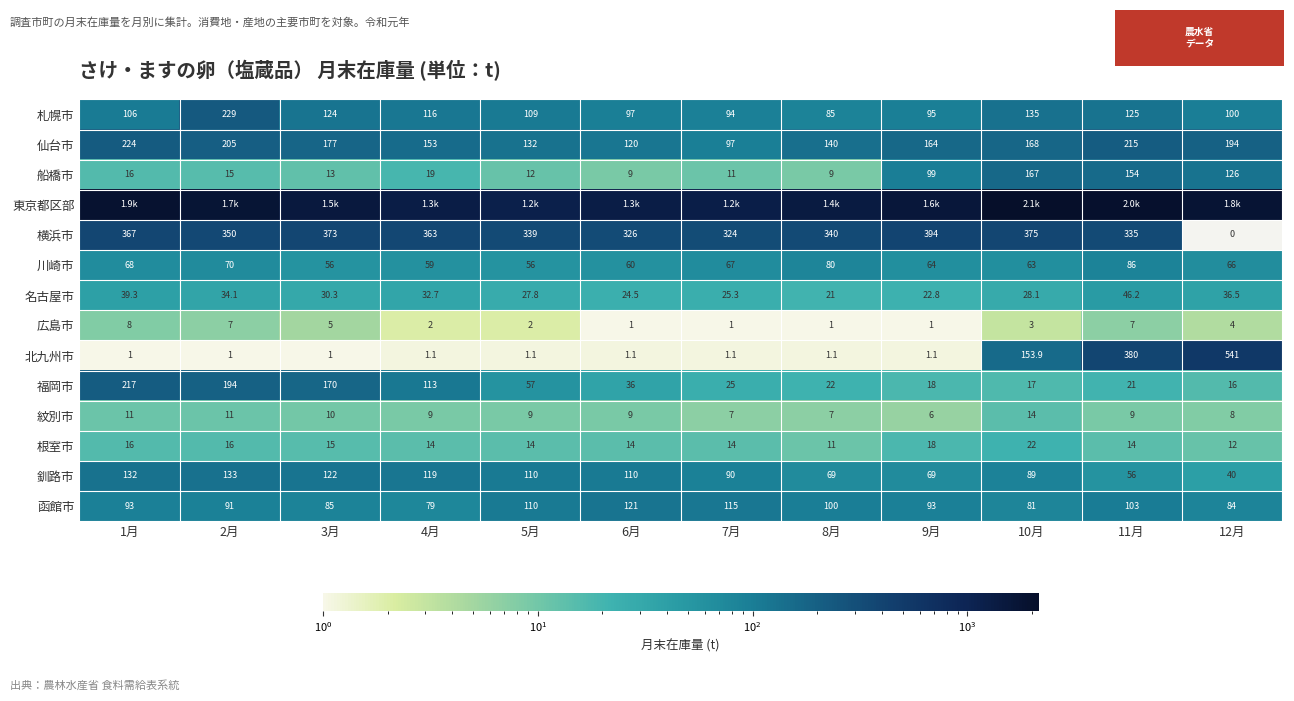

What is the sum of the 札幌市 values at 4月 and 1月?

222.0